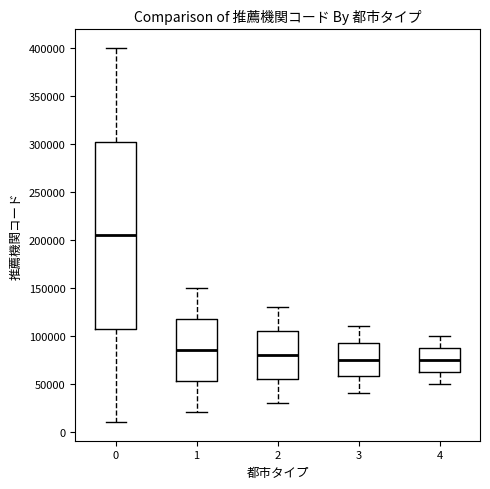

Reading left to right, read every box against the y-axis: the position of its median line, the range the box covers, and the ends of its whiskers. The values are not printed on the chart, so give them approximately, as read against the axis.

0: median 205000, box 110000 to 305000, whiskers 10000 to 400000
1: median 85000, box 55000 to 120000, whiskers 20000 to 150000
2: median 80000, box 55000 to 105000, whiskers 30000 to 130000
3: median 75000, box 60000 to 95000, whiskers 40000 to 110000
4: median 75000, box 65000 to 90000, whiskers 50000 to 100000